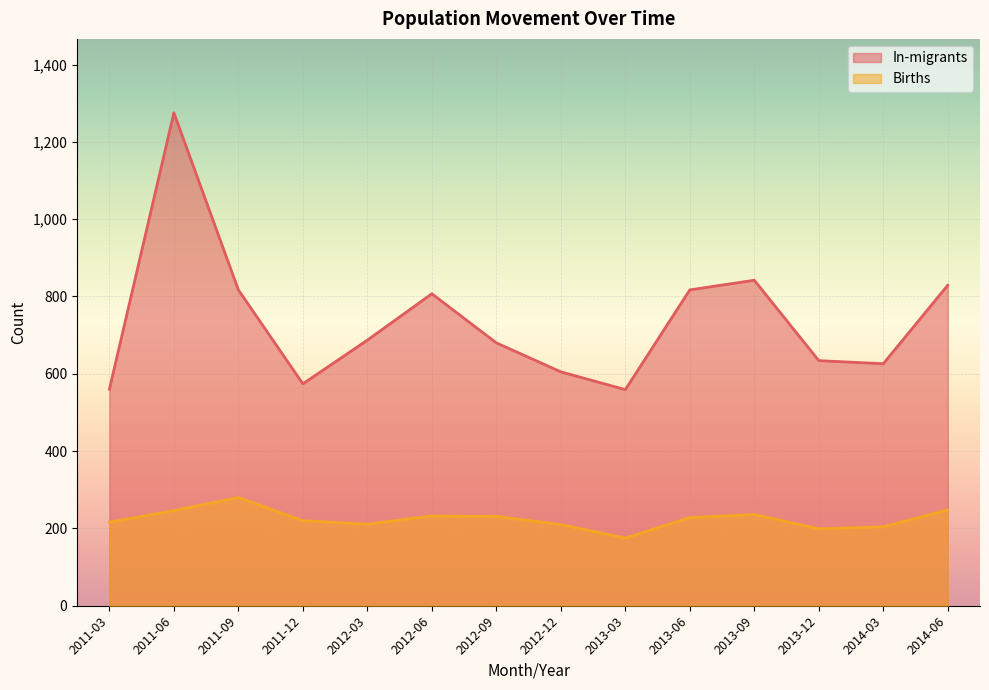

Which series has the largest total across all categories?

In-migrants